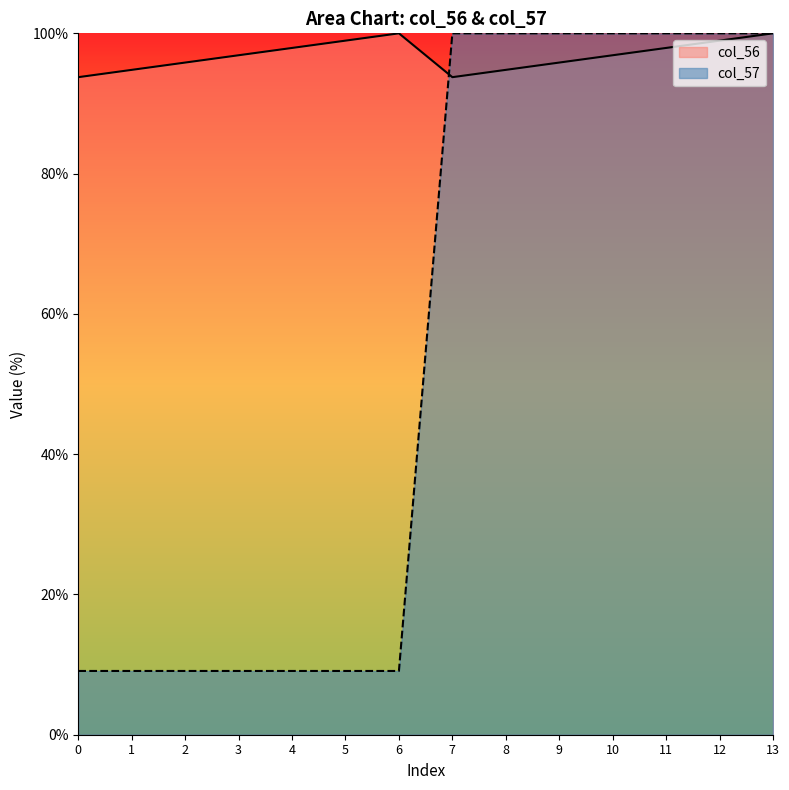

Rank the series by their average value, from highest to lowest.

col_56, col_57